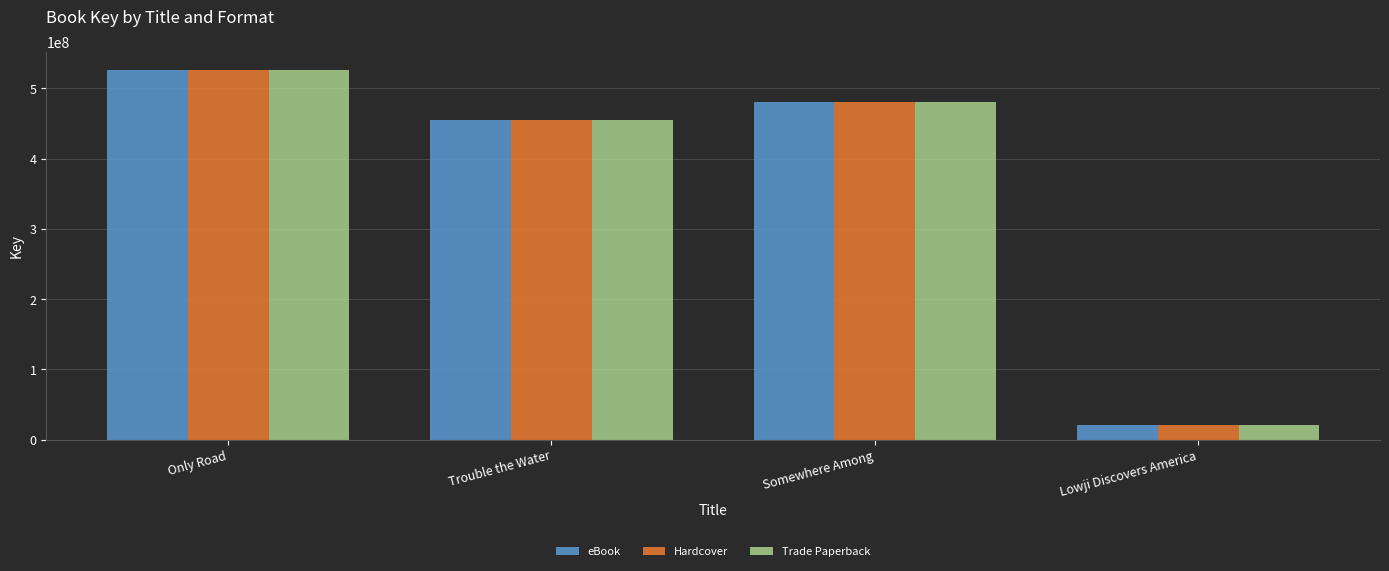

Reading right to left, transcribe all the data shown in this chart.

eBook: 20283914	480305152	455126116	525939431
Hardcover: 20283914	480305152	455126116	525939431
Trade Paperback: 20283914	480305152	455126116	525939431